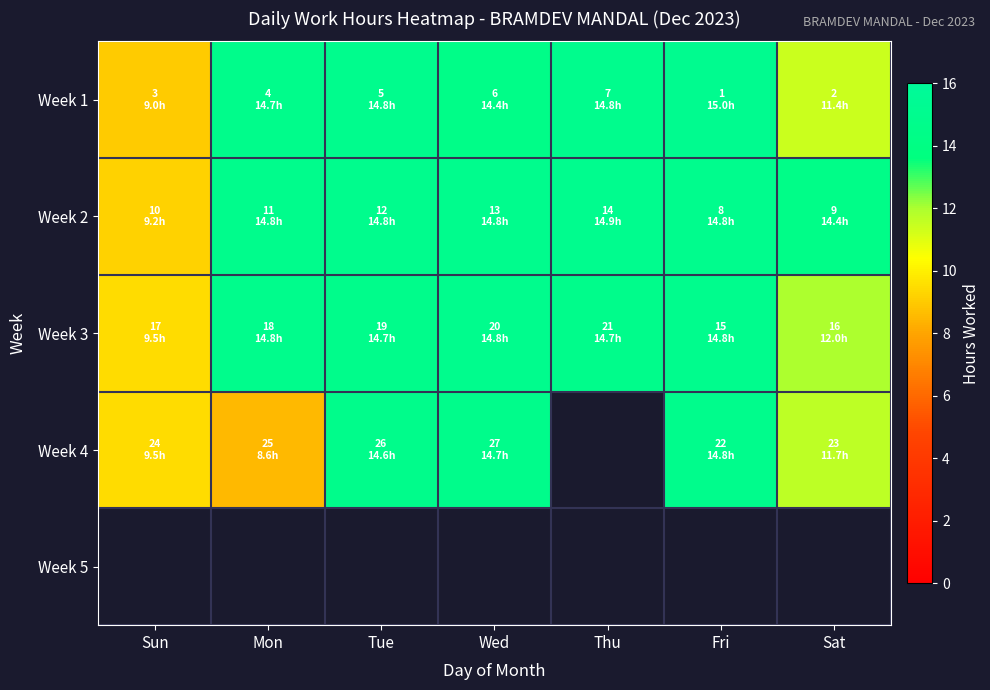

How many distinct data groups are displayed?

5